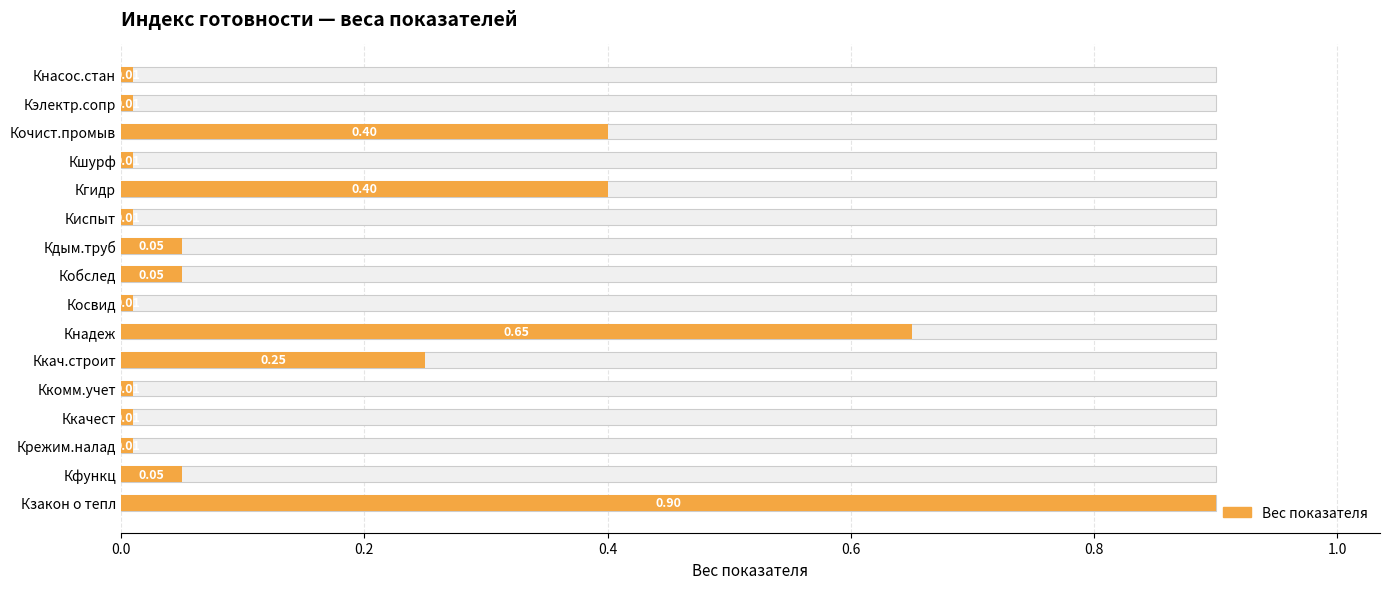

How many data points does each series have?

16